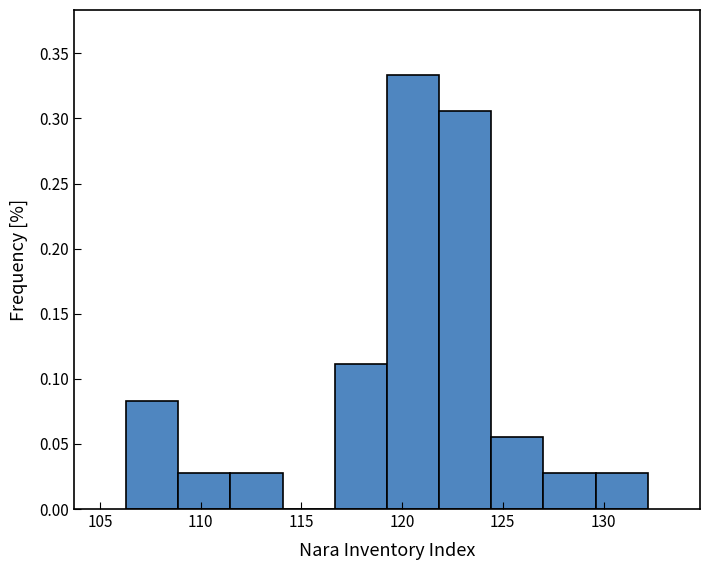

What is the height of the bar covering 109.0 to 111.5 on the x-axis? Neither the bar edges nor the heights are printed on the chart, so give them approximately, as read against the axes.

0.030